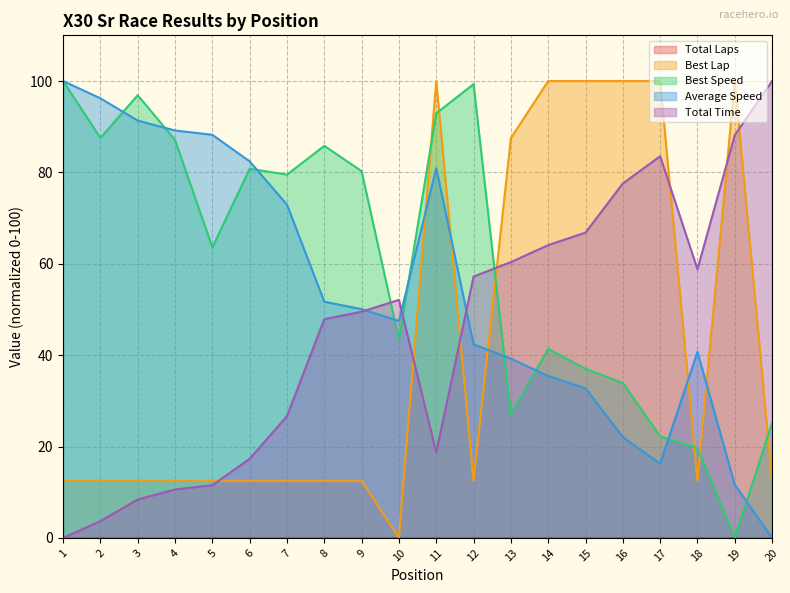

Where do Best Speed and Average Speed first cross each other?

2 and 3